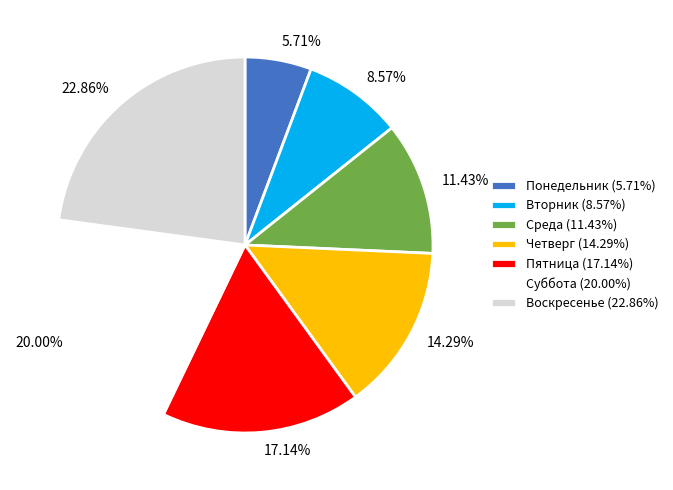

Combined, do Вторник and Воскресенье account for over 50%?

No